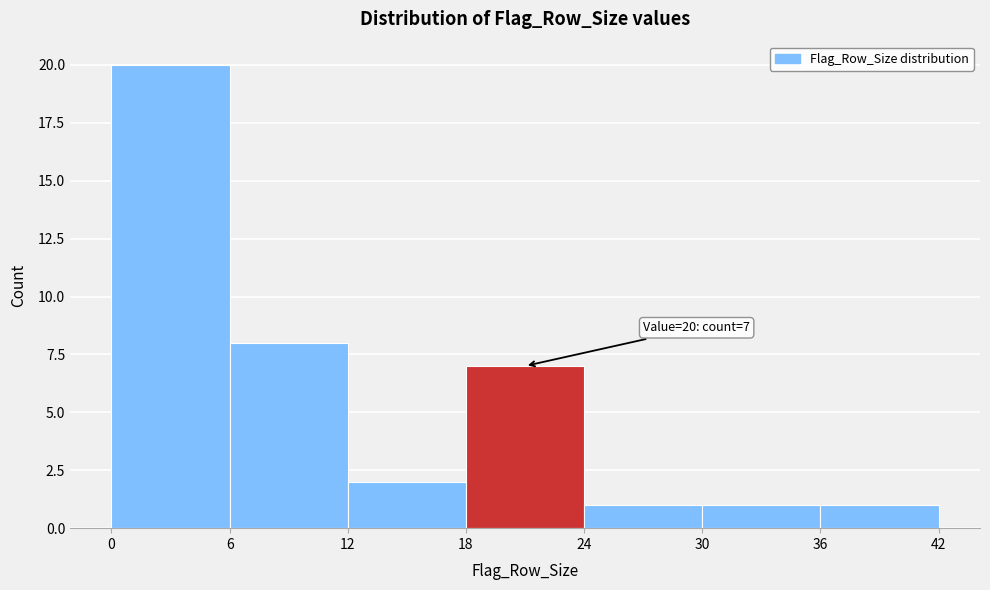

Over which range of the x-axis is the bar tallest?

0 to 6